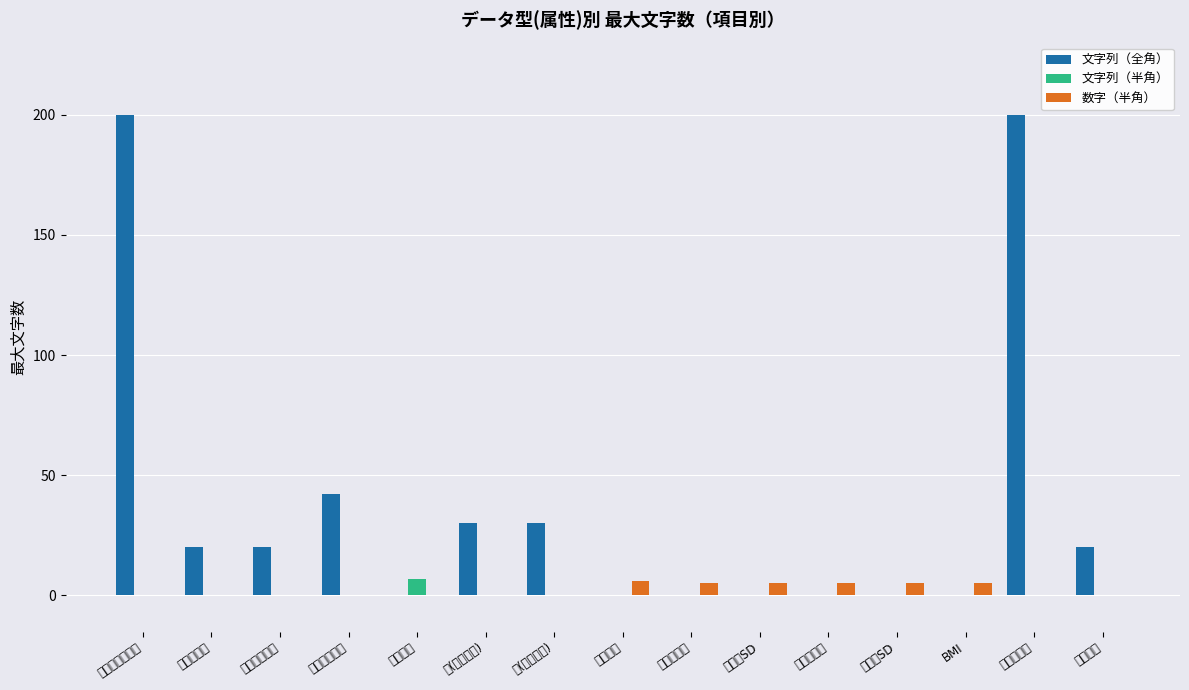

Which series has the largest range (max minus min)?

文字列（全角）